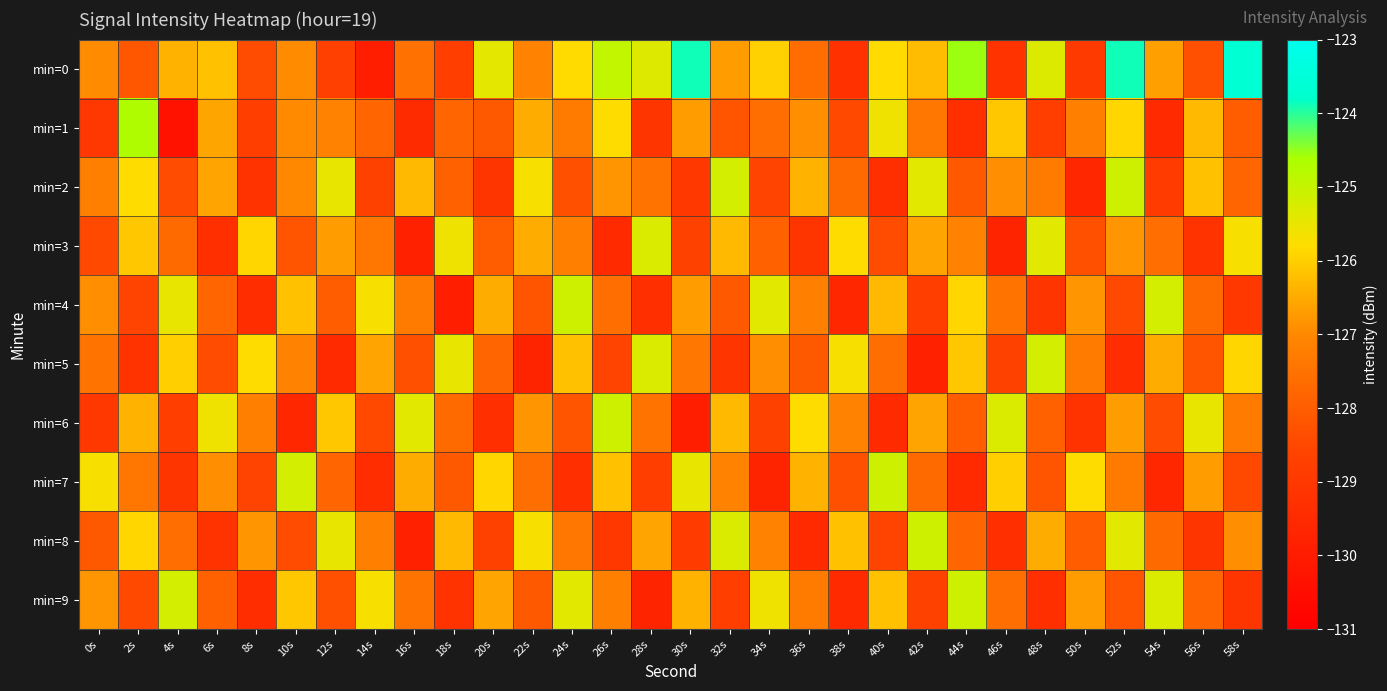

Which has a higher value, 50s or 54s?

54s